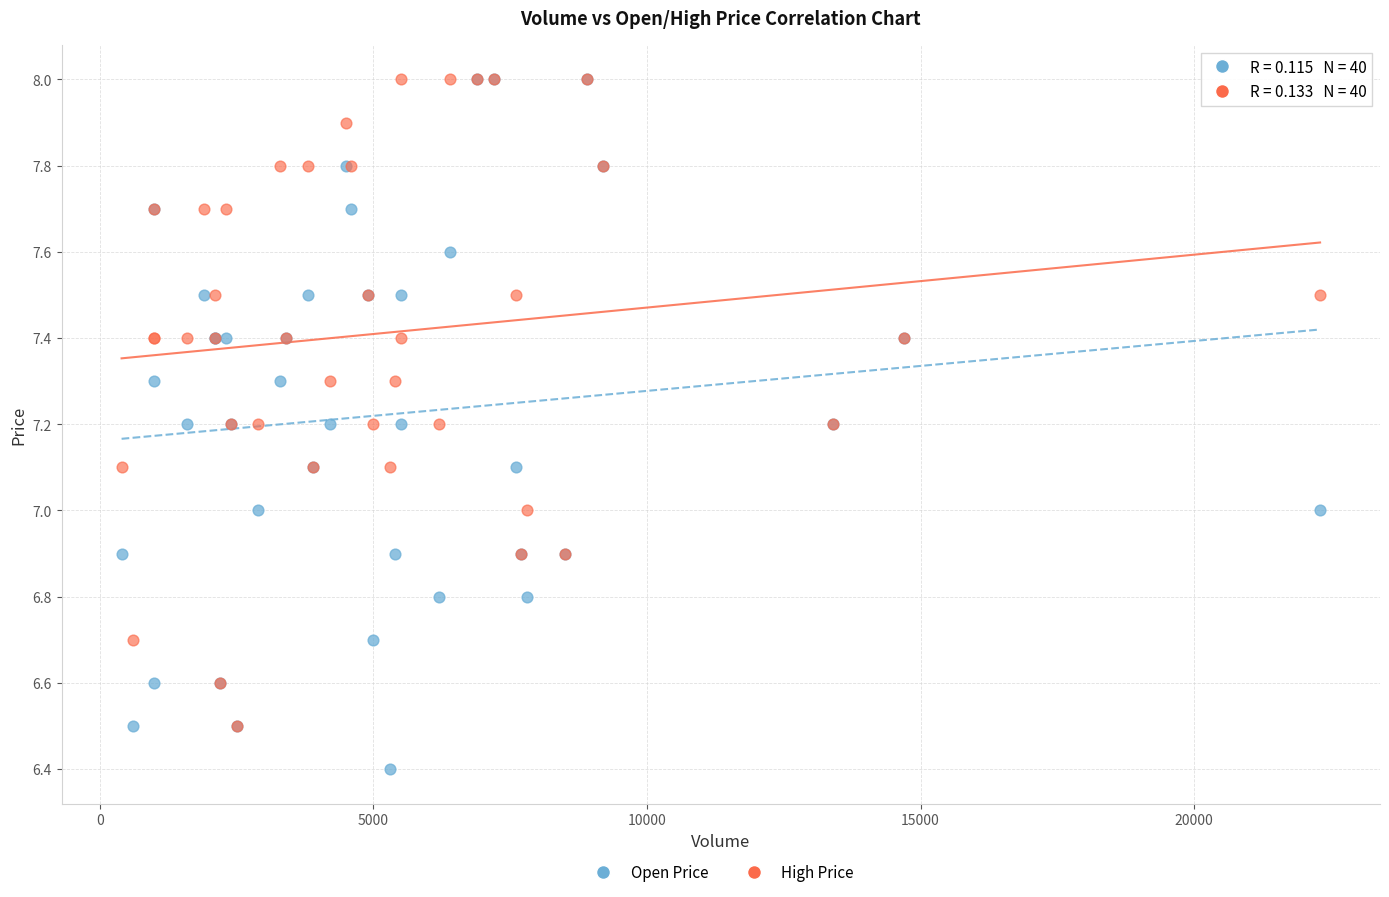

Which series has the largest Y range (max minus min)?

Open Price